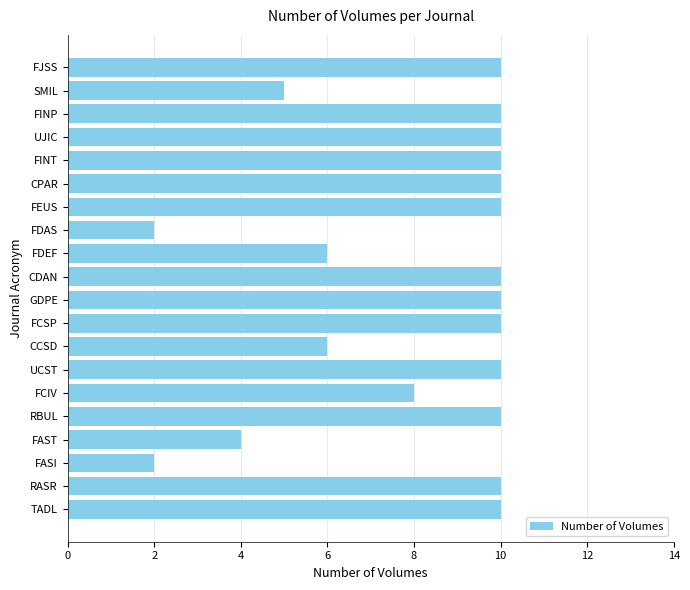

Reading bottom to top, what are all the values shown in this chart?

TADL=10	RASR=10	FASI=2	FAST=4	RBUL=10	FCIV=8	UCST=10	CCSD=6	FCSP=10	GDPE=10	CDAN=10	FDEF=6	FDAS=2	FEUS=10	CPAR=10	FINT=10	UJIC=10	FINP=10	SMIL=5	FJSS=10